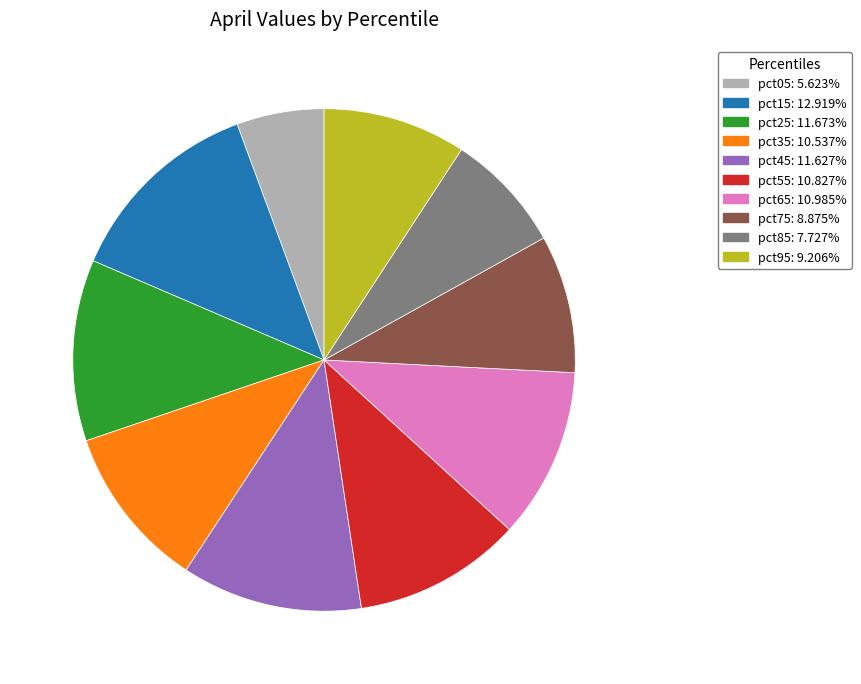

What is the smallest slice in the pie chart?

pct05